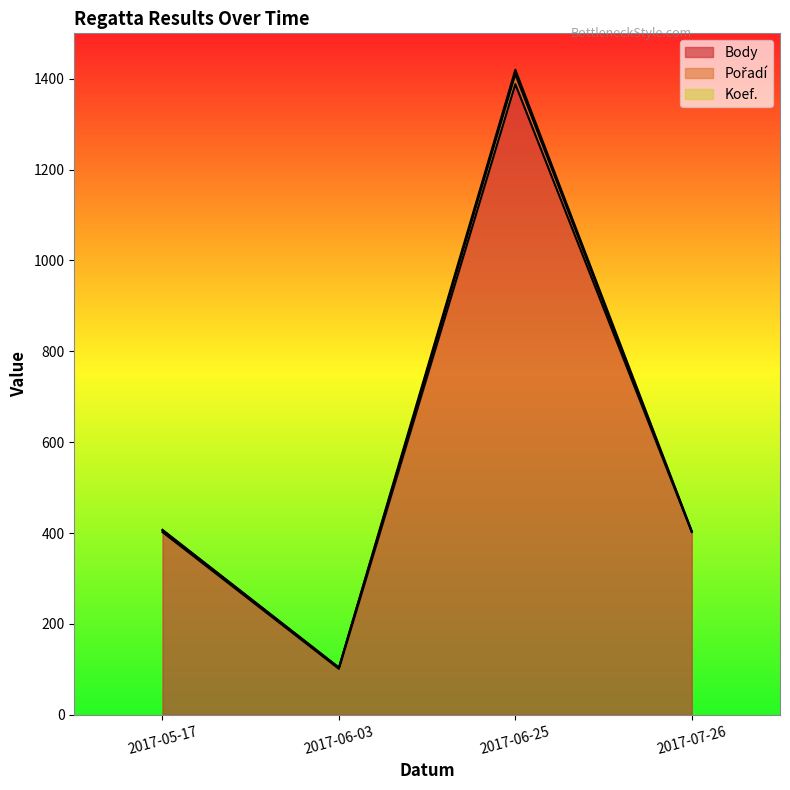

Between 2017-07-26 and 2017-05-17, which is larger?

2017-07-26